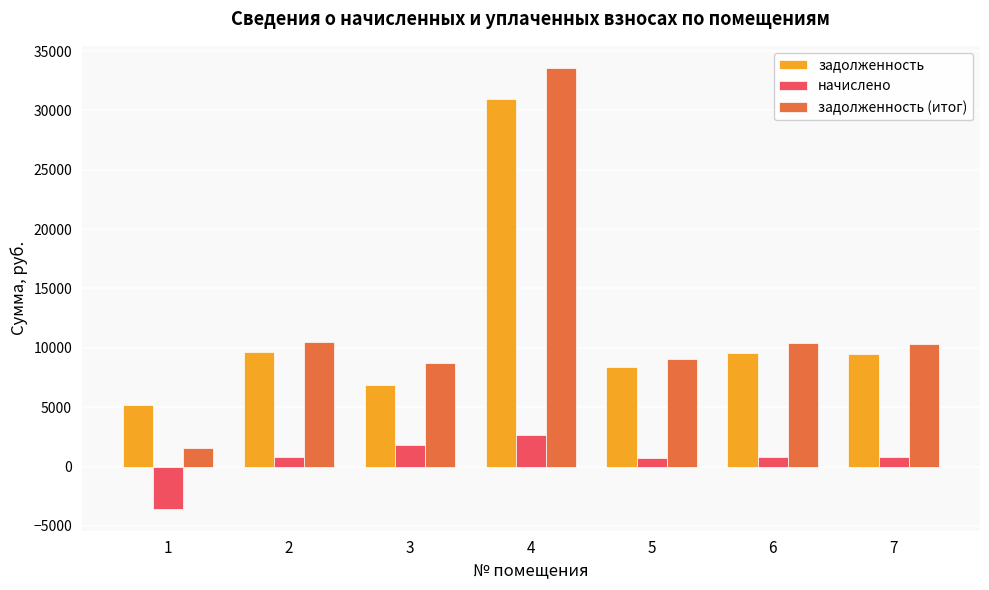

True or false: начислено has a value of 707.9 at 5.

True